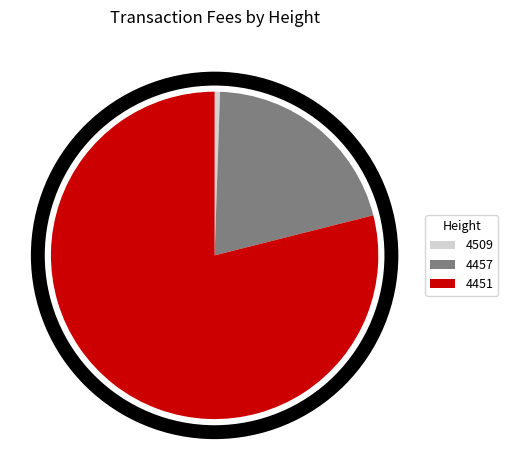

Count the number of slices in the pie.

3